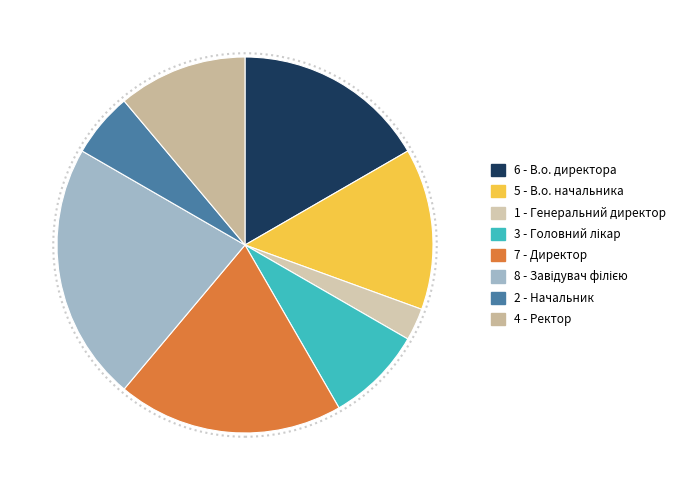

How many slices are in this pie chart?

8